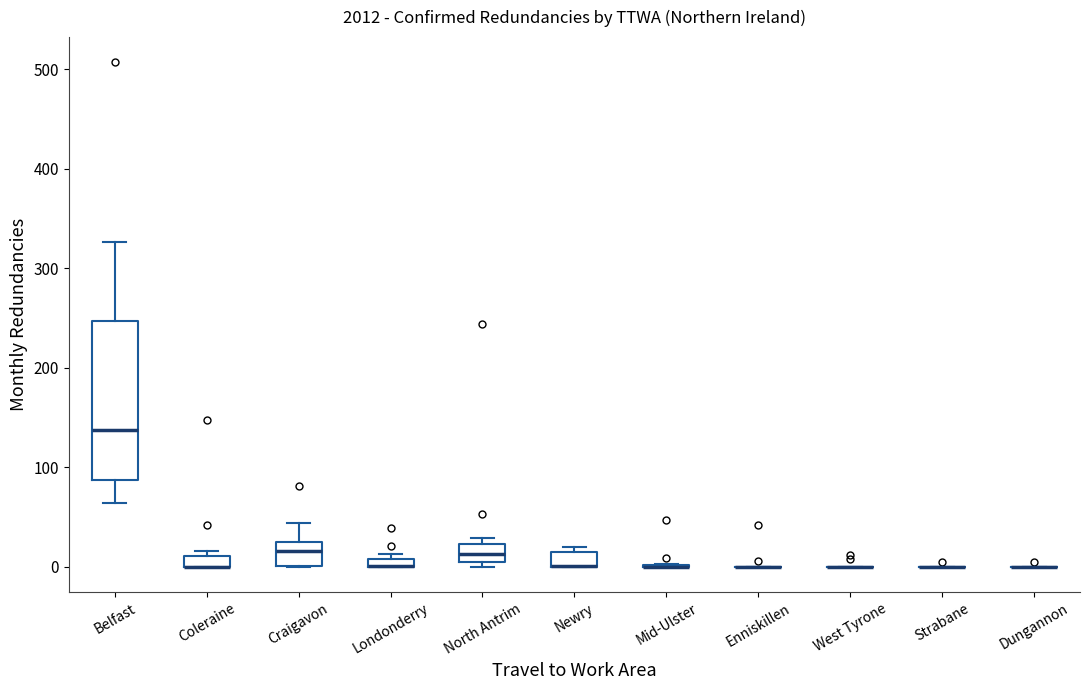

Which box is the tallest, from its lower edge to its upper edge?

Belfast